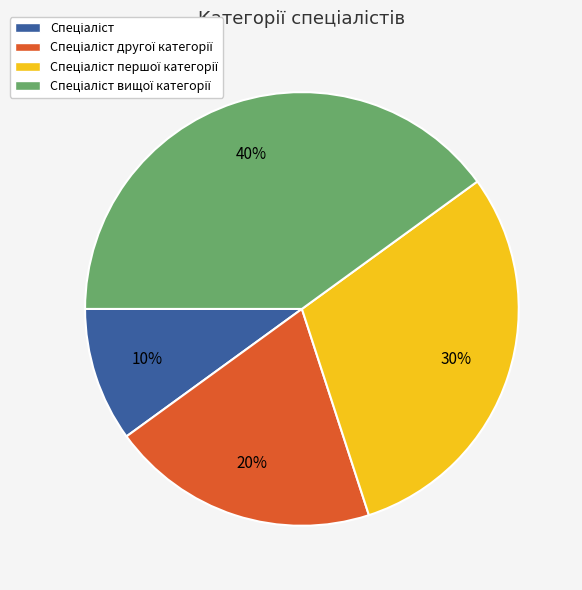

To the nearest percent, what is the difference between the largest and smallest slice percentages?

30%